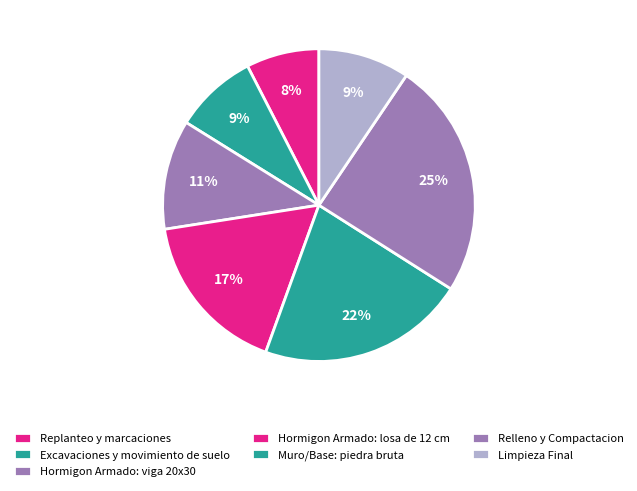

Is Relleno y Compactacion the majority of the pie?

No